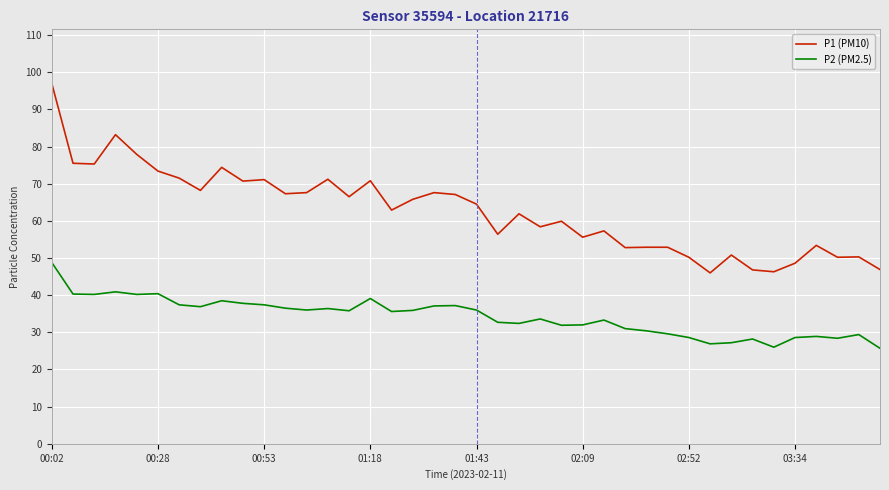

True or false: P2 (PM2.5) and P1 (PM10) cross at least once.

False